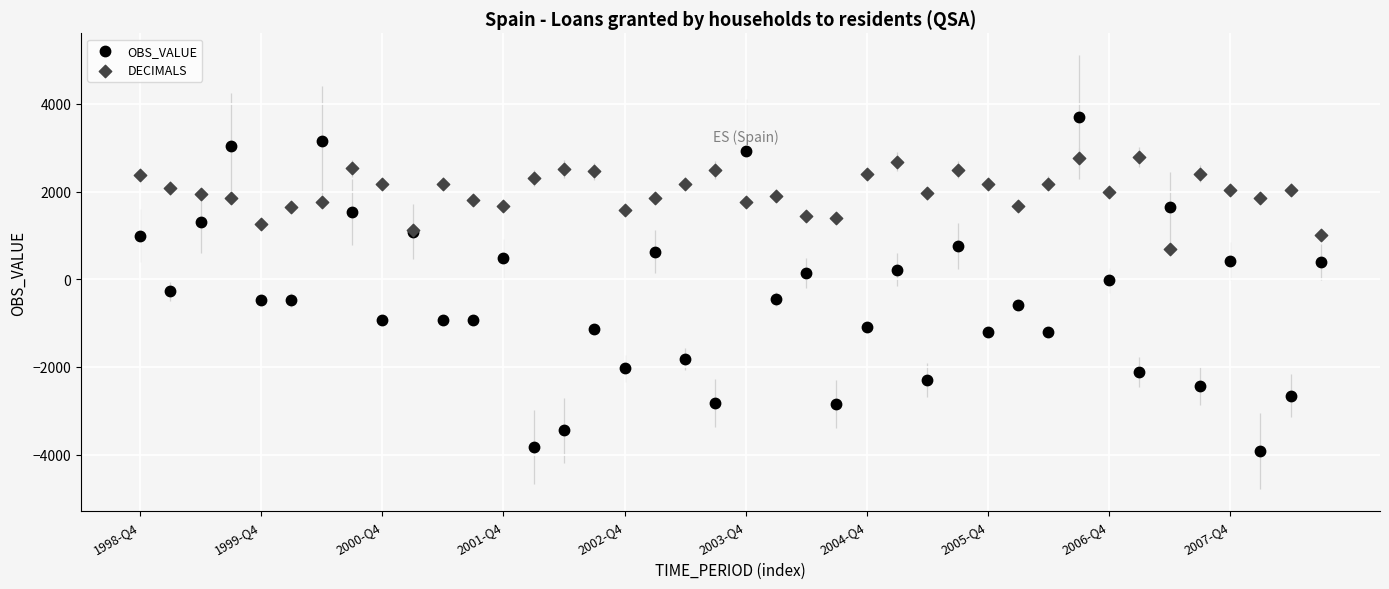

Which series reaches the maximum Y coordinate?

OBS_VALUE